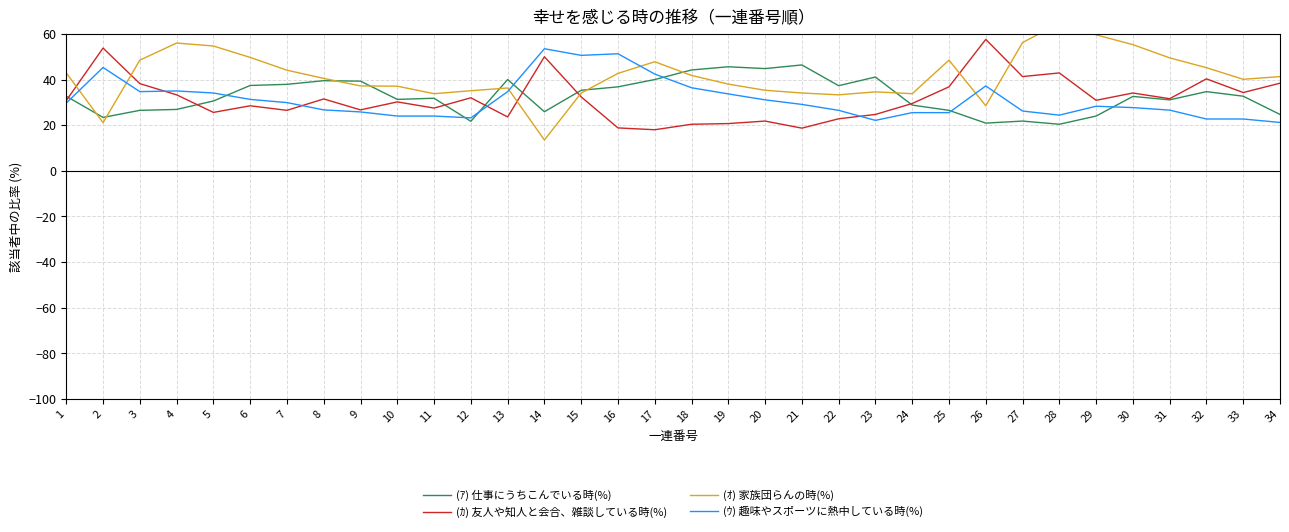

Is it true that (ｵ) 家族団らんの時(%) equals 9.1 at 11?

False